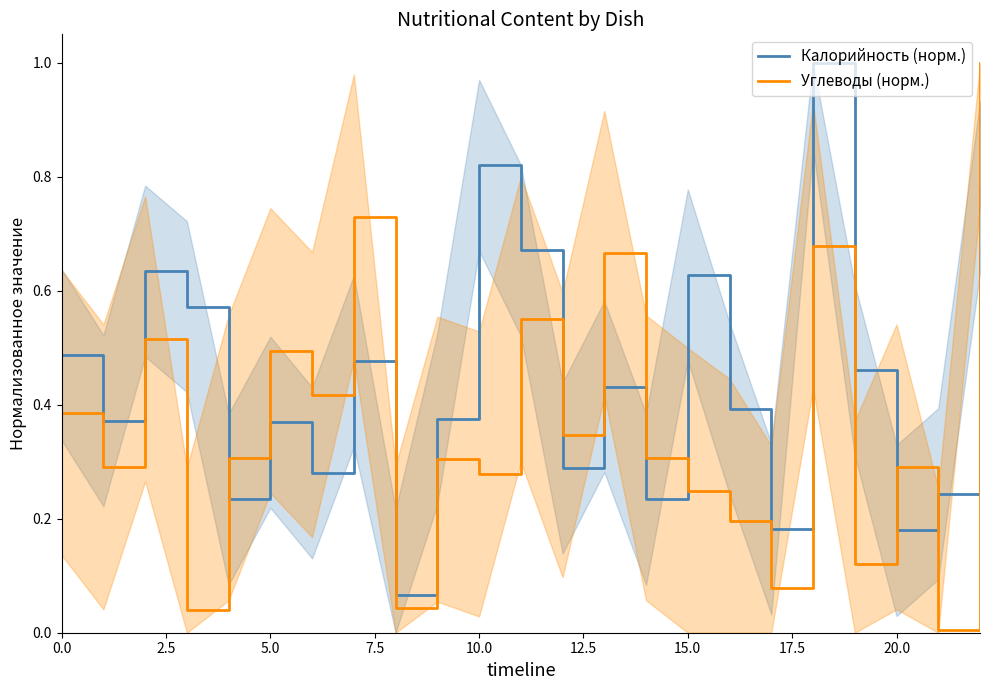

How many interior local peaks does the Калорийность (норм.) series have?

7